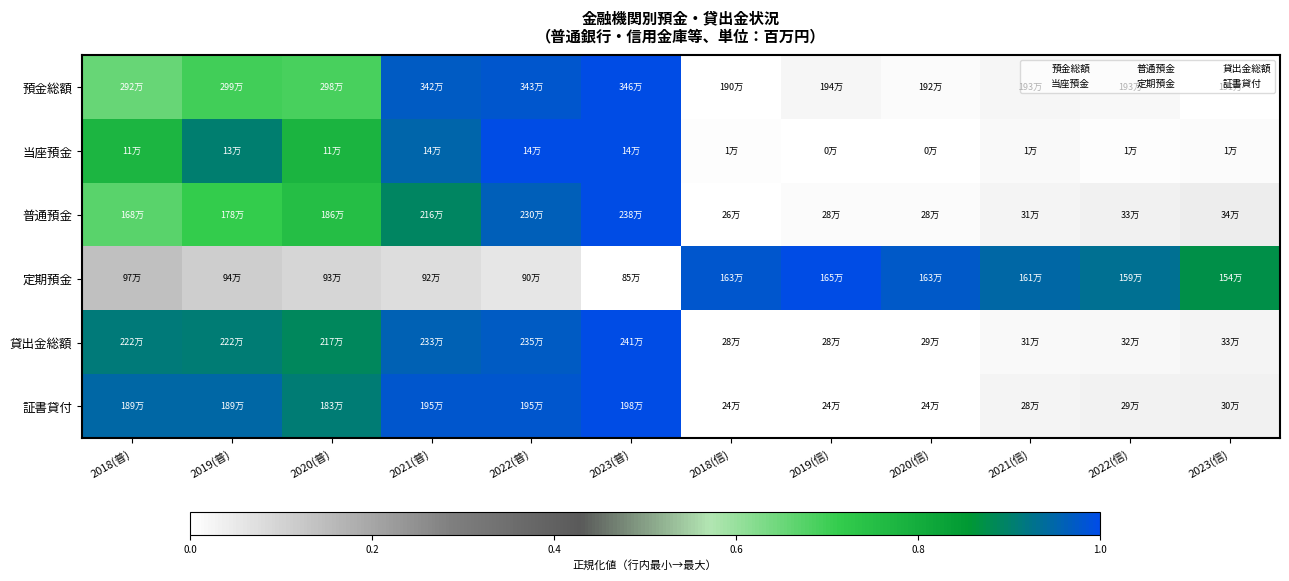

How many distinct data groups are displayed?

6